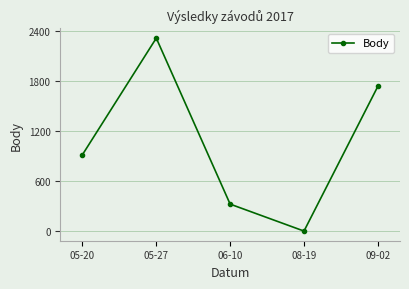

The chart shows a value of 438 at 06-10. True or false?

False